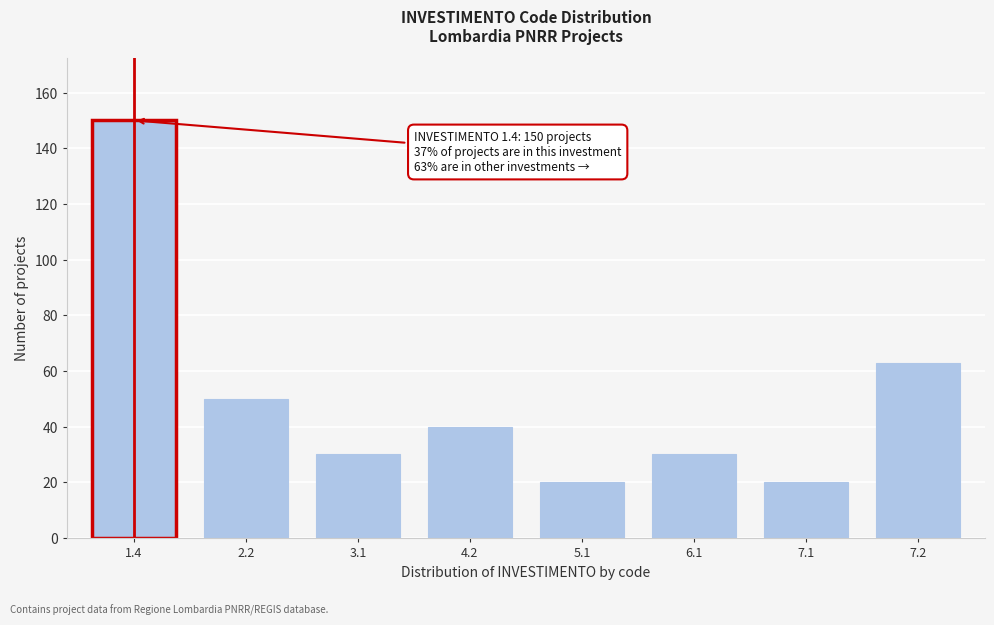

Reading left to right, extract all data points from this chart.

1.4=150	2.2=50	3.1=30	4.2=40	5.1=20	6.1=30	7.1=20	7.2=63